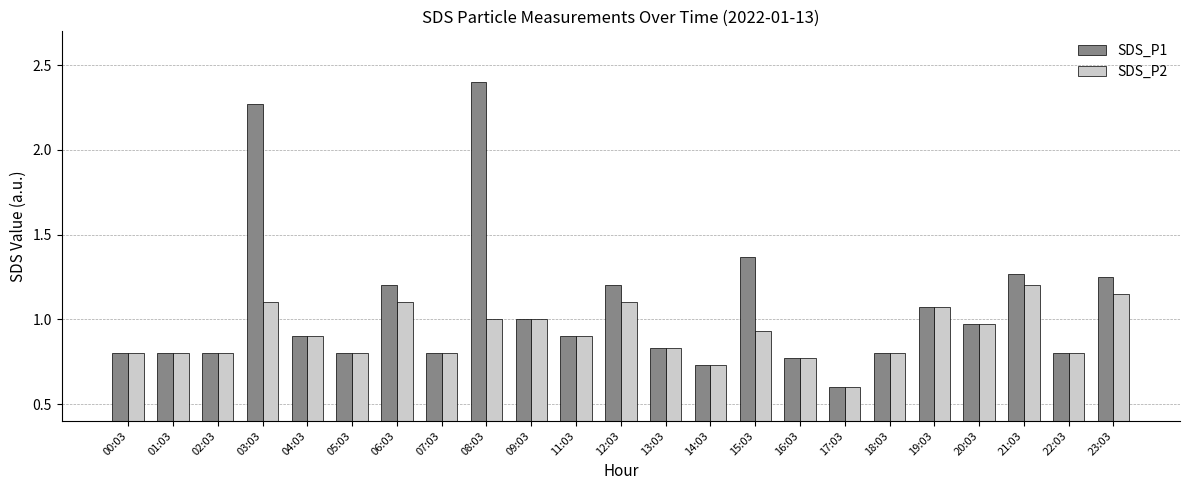

Between 03:03 and 21:03, which series saw the biggest shift?

SDS_P1